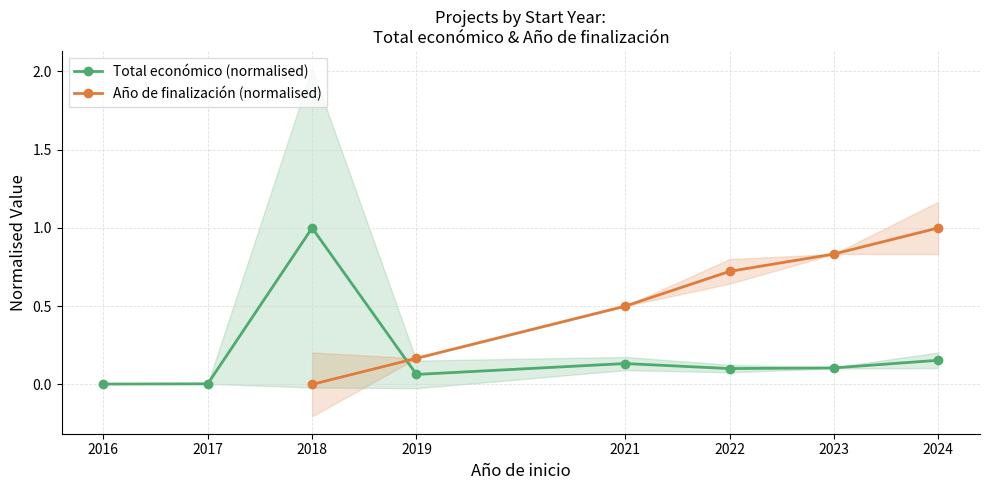

Is this an area chart (filled region under the line)?

No